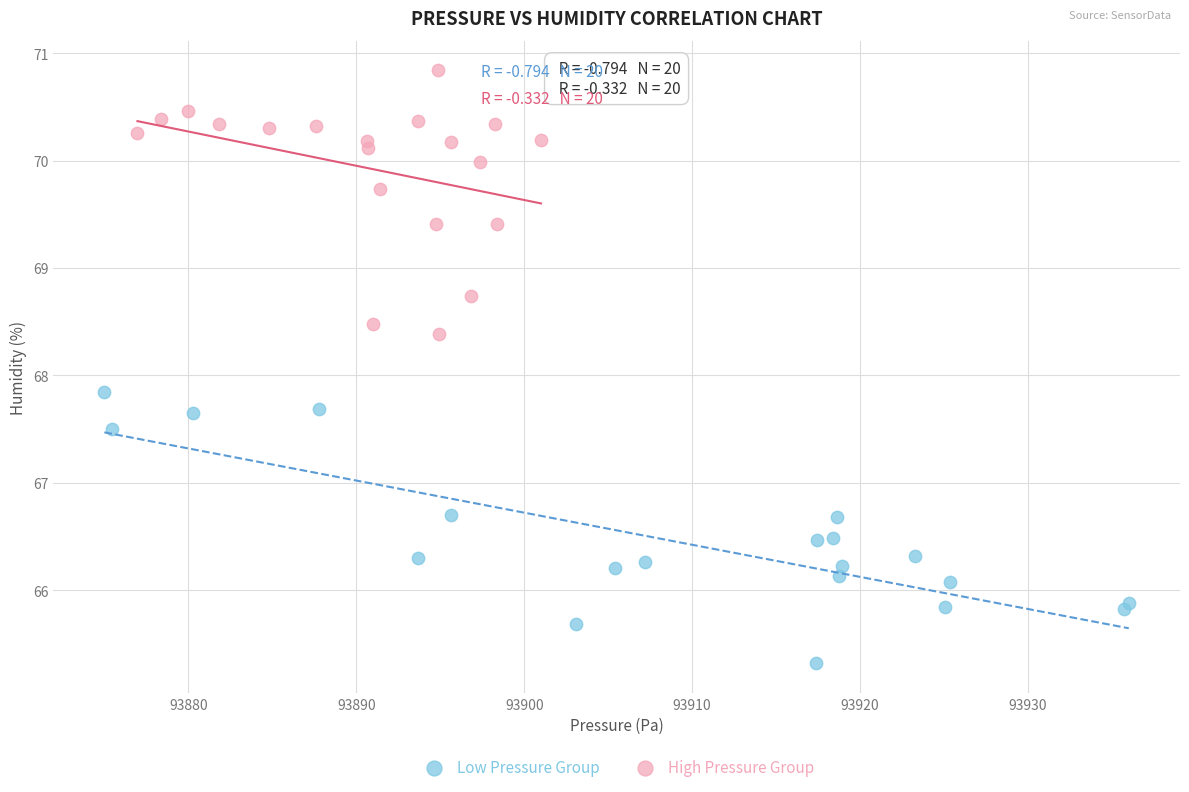

Which series reaches the minimum Y coordinate?

Low Pressure Group